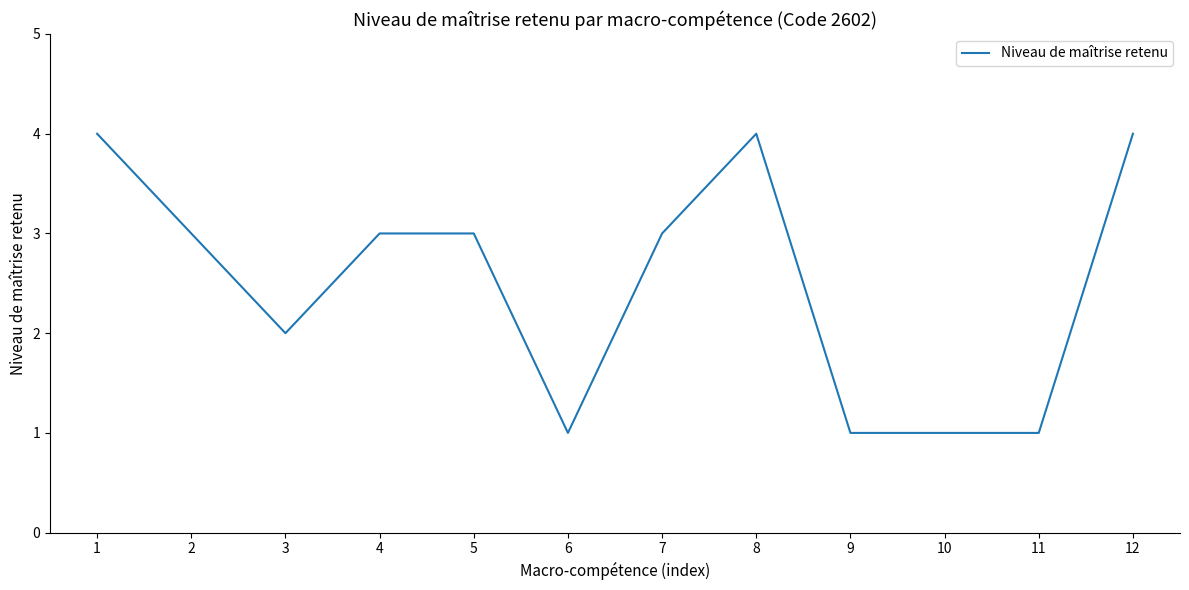

The value at 10 is 1. True or false?

True